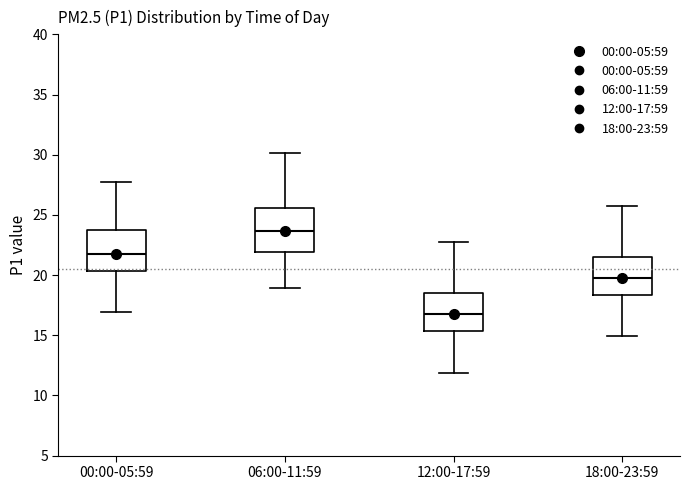

Reading left to right, transcribe this box plot: for each box, give where its median line is, the range the box spans, and where its two whiskers end, as read against the y-axis. The values are not printed on the chart, so give them approximately, as read against the axis.

00:00-05:59: median 22.0, box 20.5 to 24.0, whiskers 17.0 to 28.0
06:00-11:59: median 23.5, box 22.0 to 25.5, whiskers 19.0 to 30.0
12:00-17:59: median 17.0, box 15.5 to 18.5, whiskers 12.0 to 23.0
18:00-23:59: median 20.0, box 18.5 to 21.5, whiskers 15.0 to 26.0